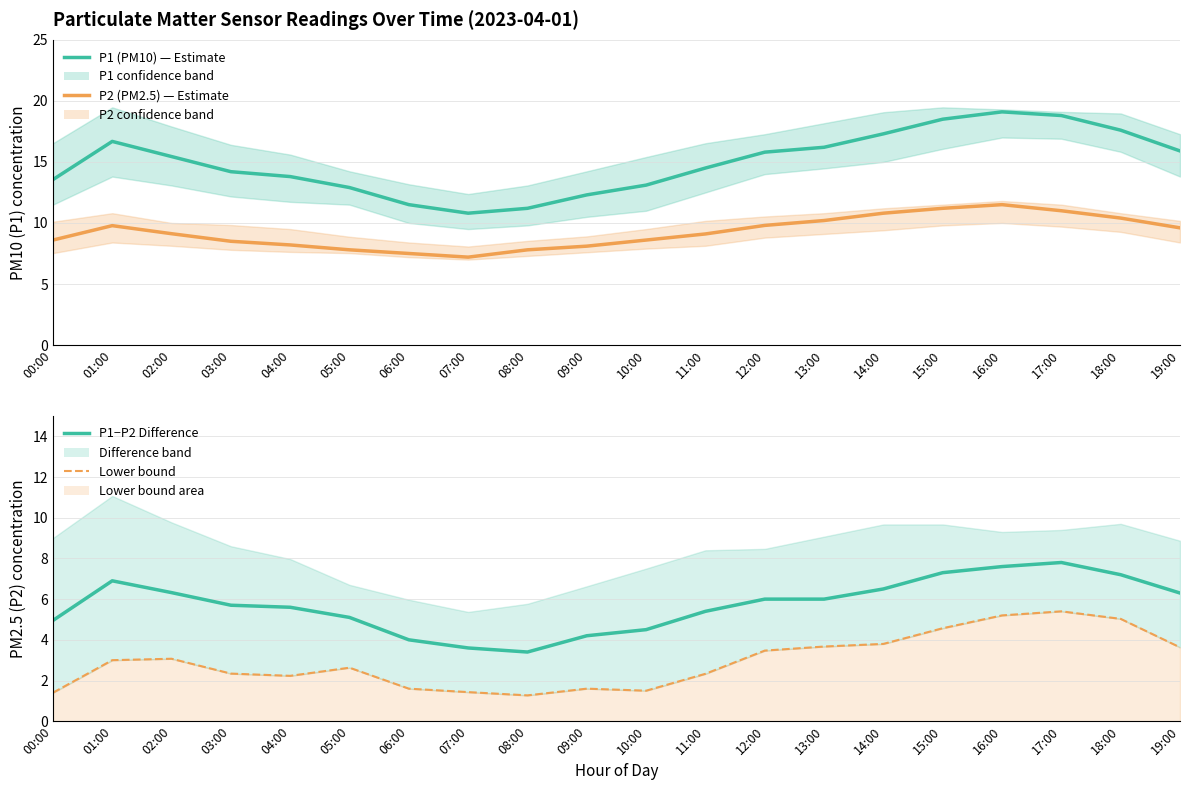

What is the spread (max minus min) of values at 06:00?

9.9